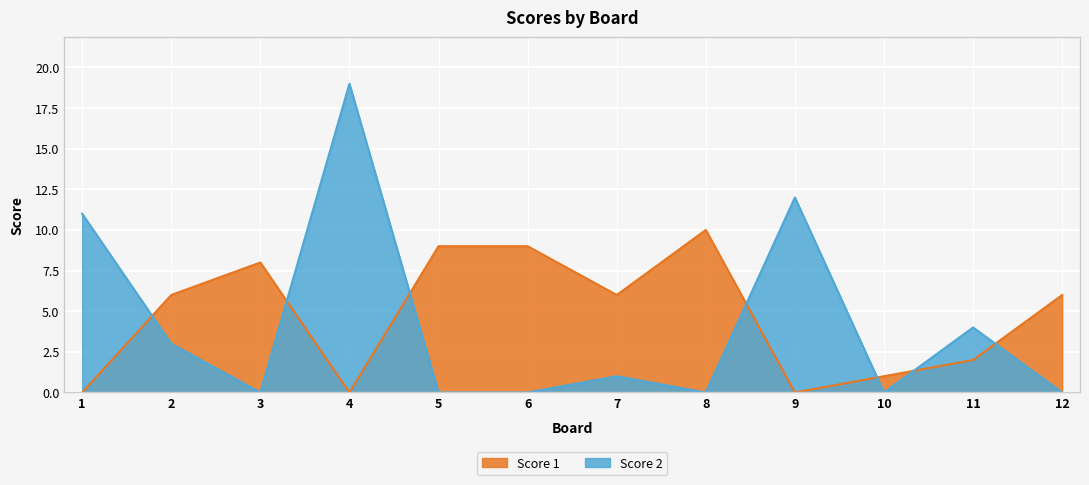

How many data points in Score 1 are above 6?

4